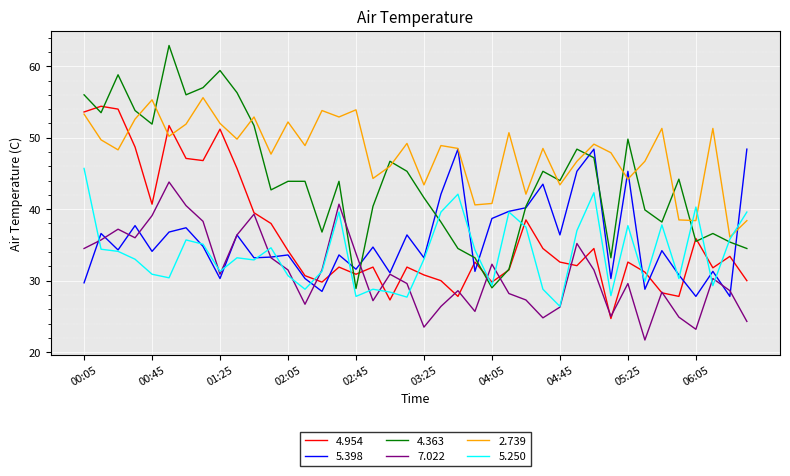

Which series has the largest total across all categories?

2.739